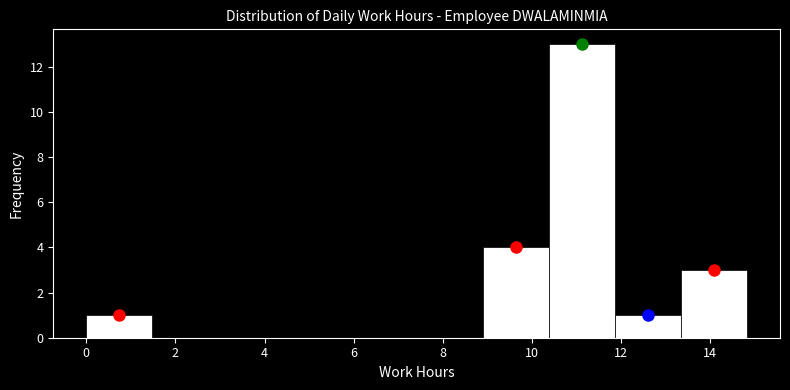

Reading left to right, list every bar in this chart as the range it spans on the x-axis followed by its height. Neither the bar edges nor the heights are printed on the chart, so give them approximately, as read against the axes.

0.0 to 1.4: 1
1.4 to 3.0: 0
3.0 to 4.4: 0
4.4 to 6.0: 0
6.0 to 7.4: 0
7.4 to 8.8: 0
8.8 to 10.4: 4
10.4 to 11.8: 13
11.8 to 13.4: 1
13.4 to 14.8: 3